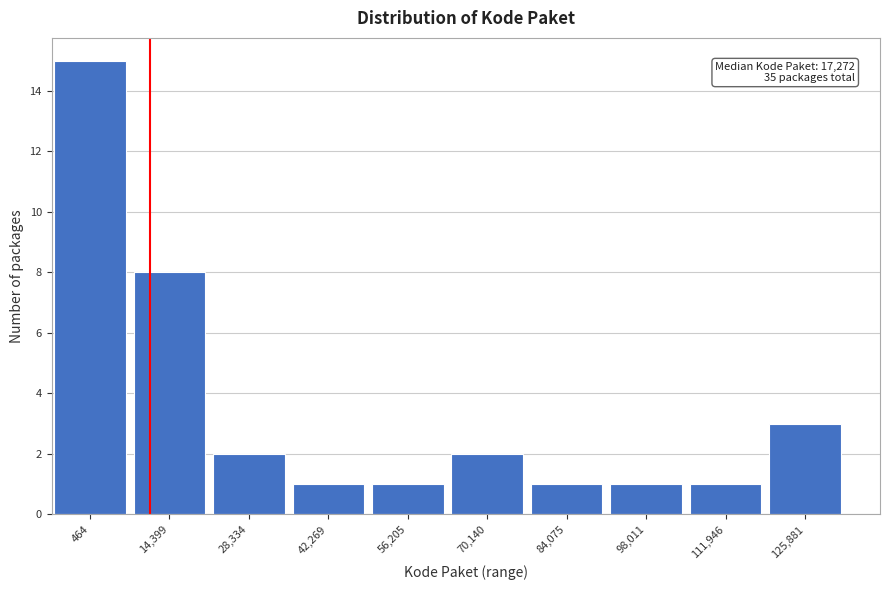

Reading left to right, list all the values displayed in this chart.

15	8	2	1	1	2	1	1	1	3